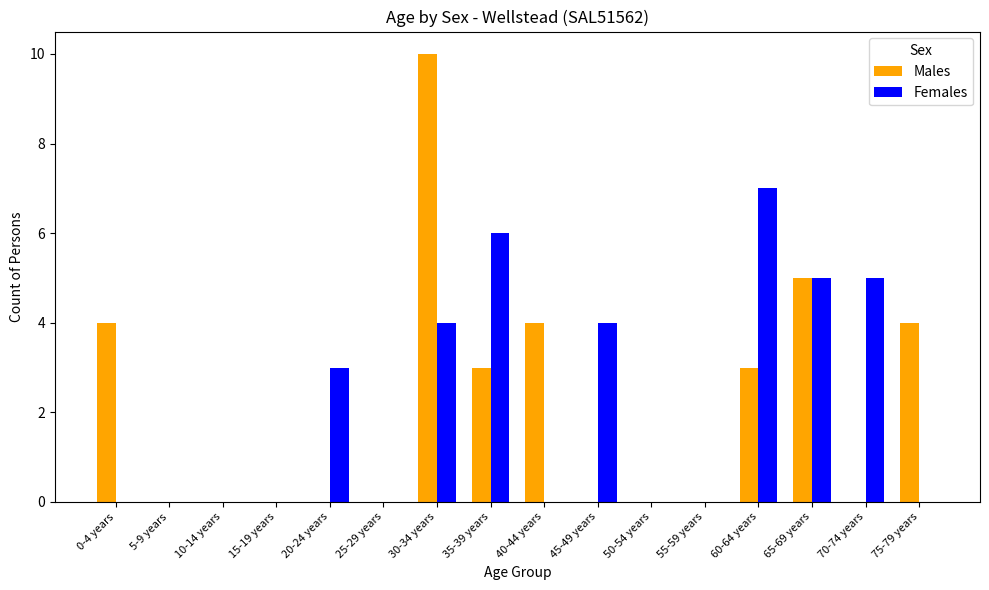

The Females series shows 0 at 75-79 years. True or false?

True